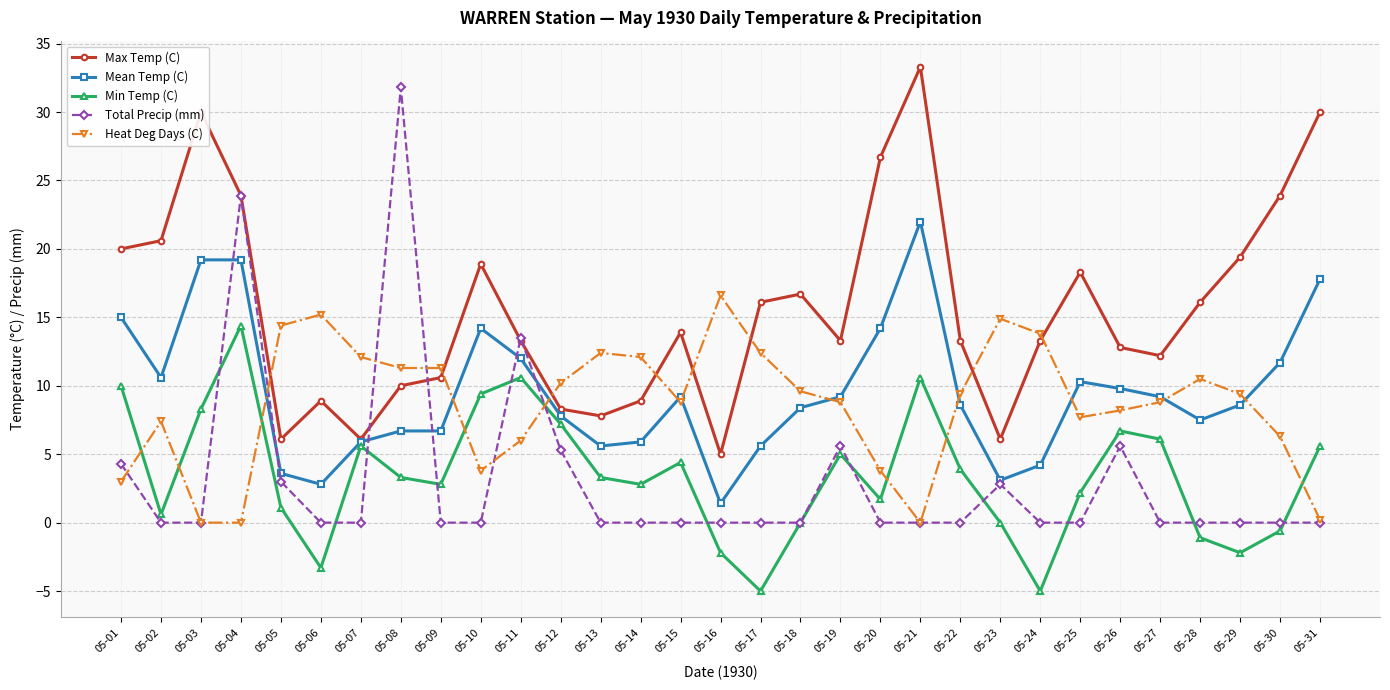

At 05-13, list the series in order from largest to smallest.

Heat Deg Days (C), Max Temp (C), Mean Temp (C), Min Temp (C), Total Precip (mm)